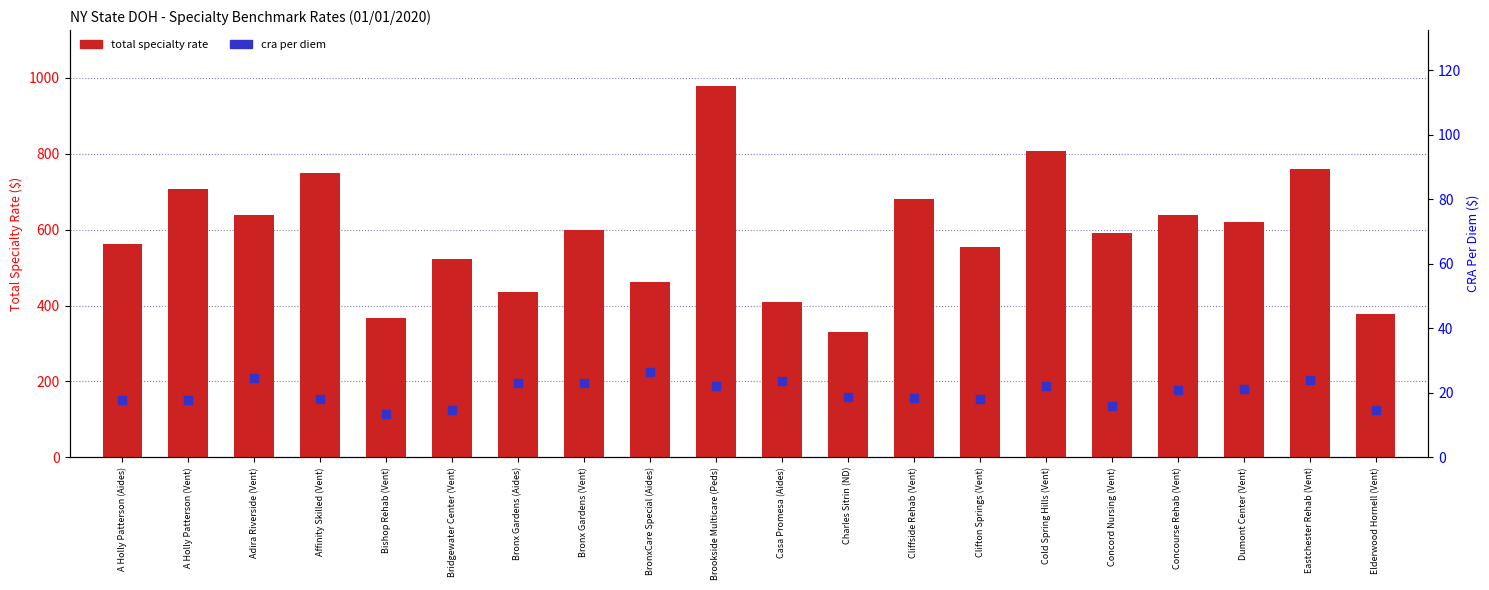

Which series contains the highest Y value?

total specialty rate